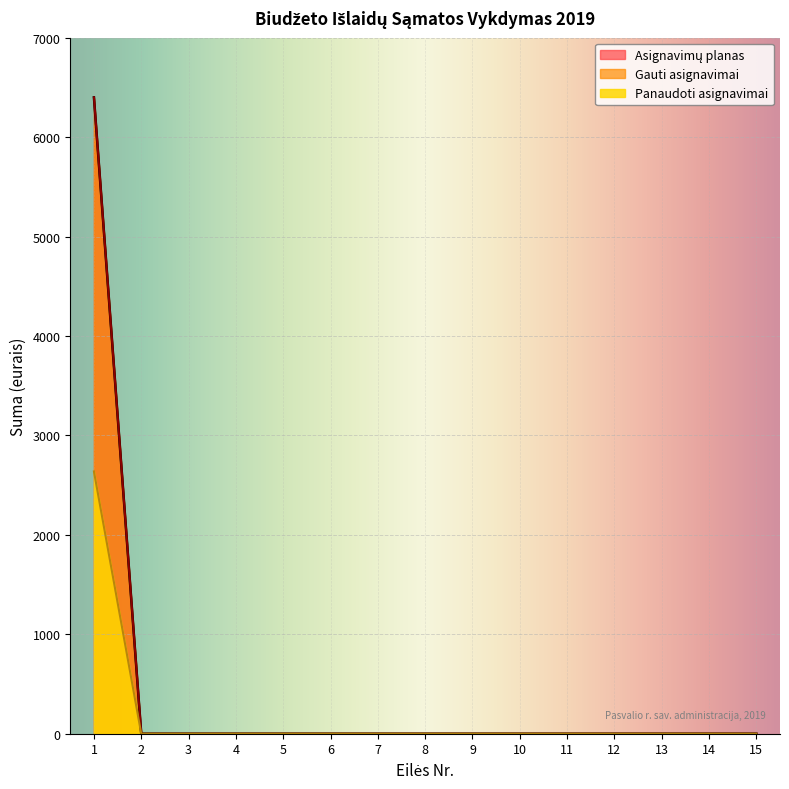

Does the chart display data point markers on the line(s)?

No